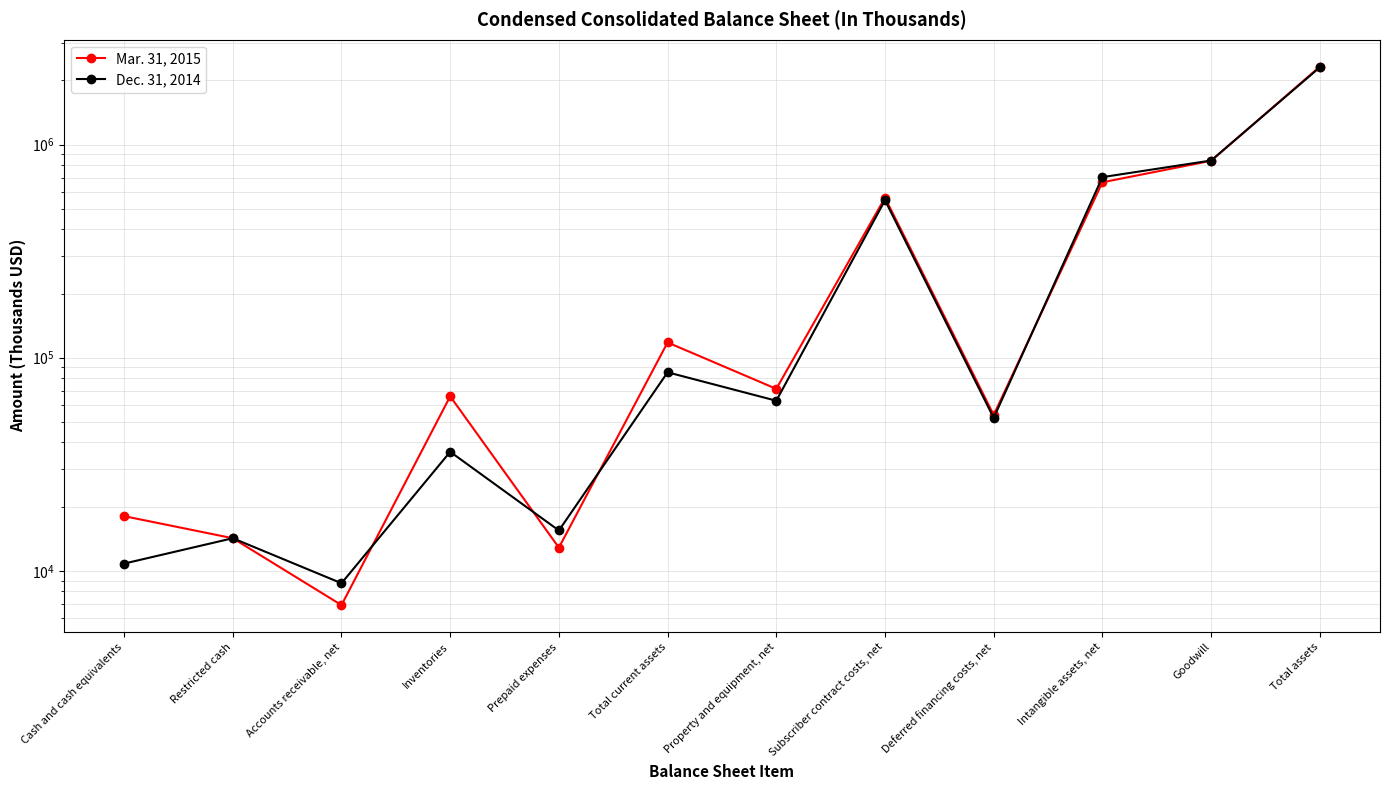

Reading right to left, transcribe all the data shown in this chart.

Mar. 31, 2015: Total assets=2320463	Goodwill=838968	Intangible assets, net=665056	Deferred financing costs, net=53830	Subscriber contract costs, net=562892	Property and equipment, net=71396	Total current assets=117855	Prepaid expenses=12842	Inventories=65852	Accounts receivable, net=6901	Restricted cash=14214	Cash and cash equivalents=18046
Dec. 31, 2014: Total assets=2303673	Goodwill=841522	Intangible assets, net=703226	Deferred financing costs, net=52158	Subscriber contract costs, net=548073	Property and equipment, net=62790	Total current assets=85371	Prepaid expenses=15454	Inventories=36157	Accounts receivable, net=8739	Restricted cash=14214	Cash and cash equivalents=10807